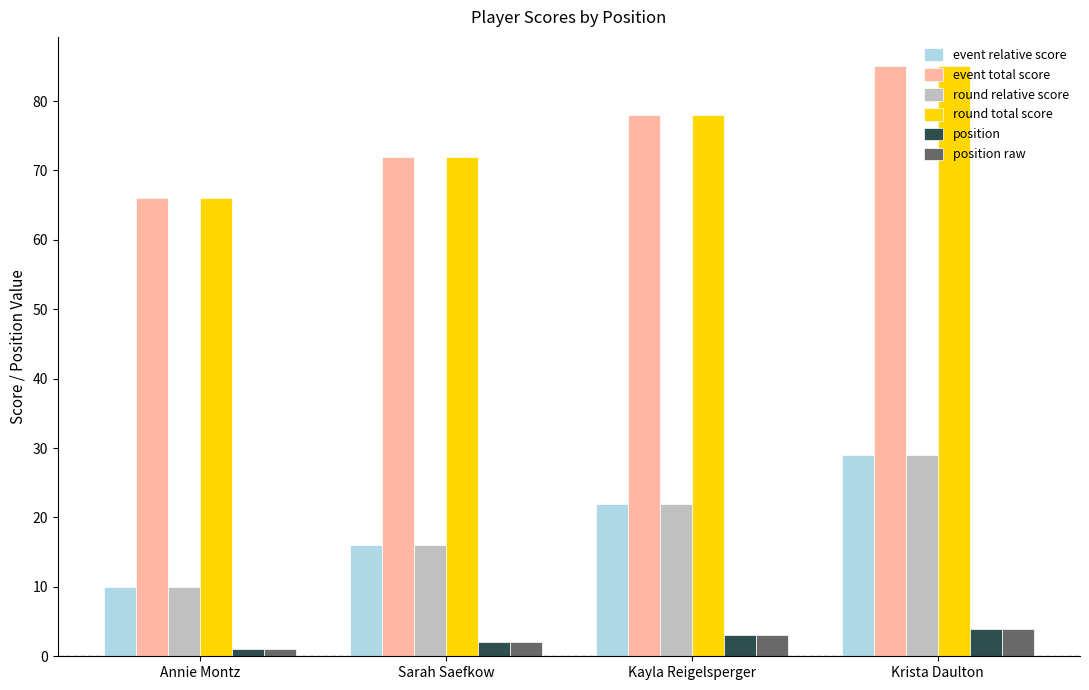

At which label does round total score reach its minimum?

Annie Montz